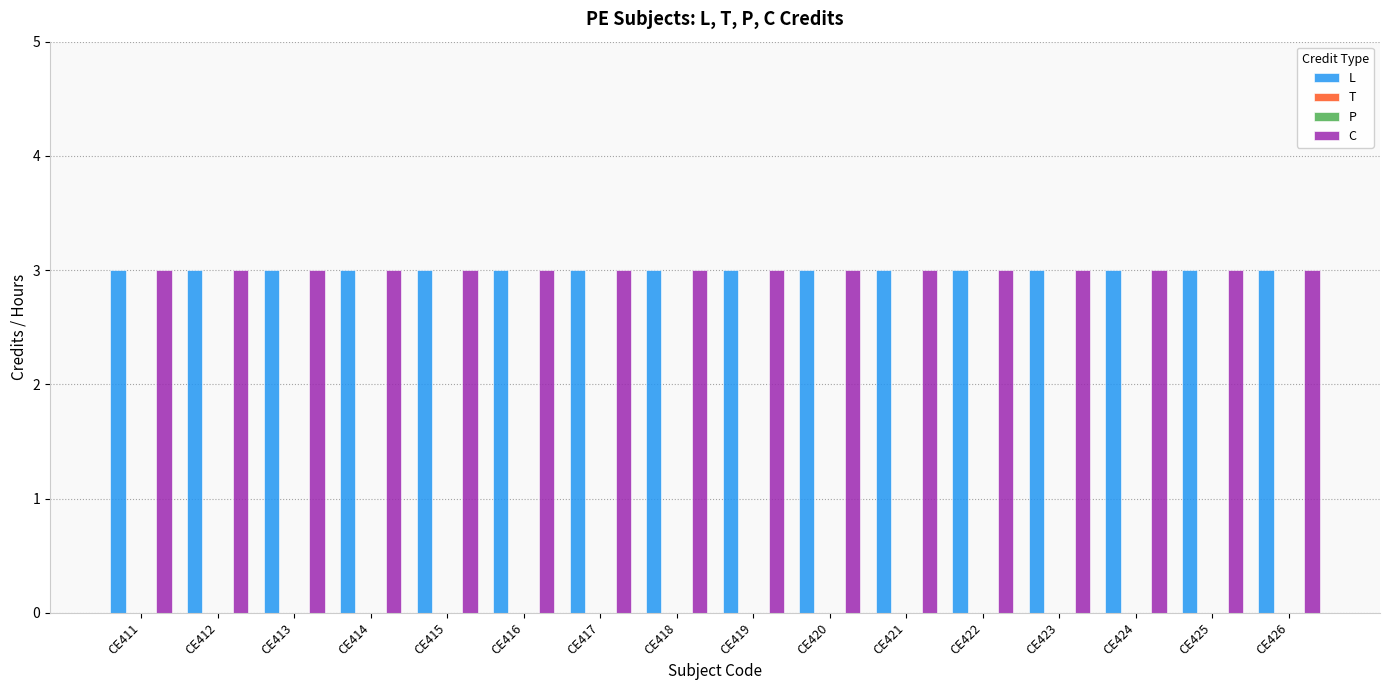

What are all the series names shown in the legend?

L, T, P, C